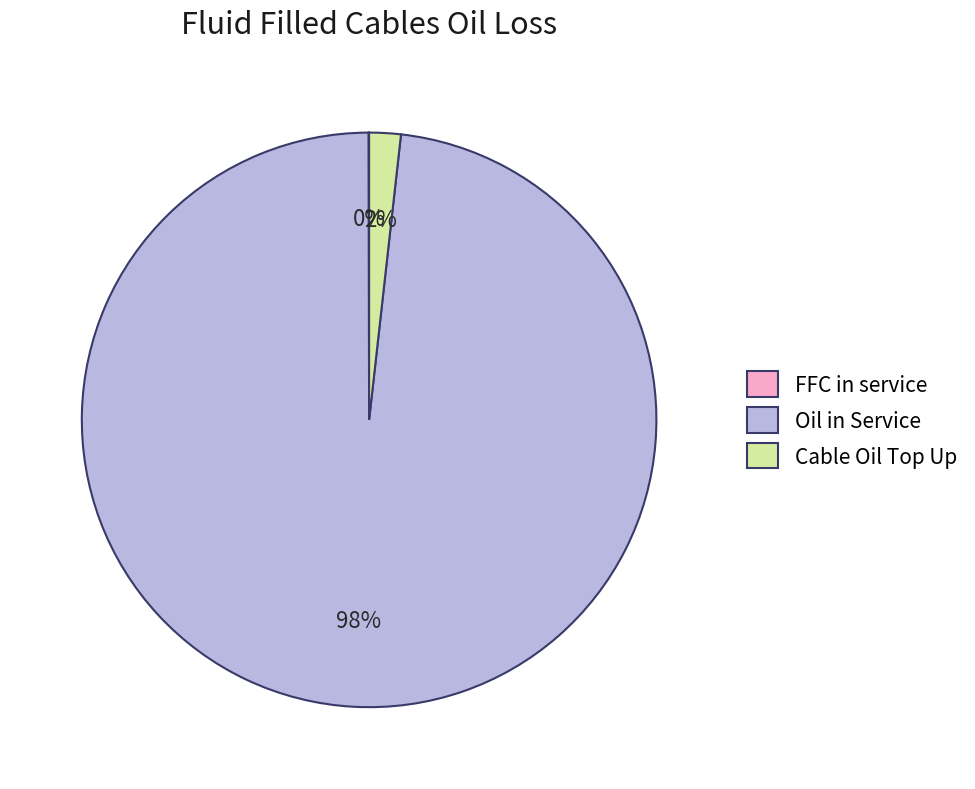

Is it true that Oil in Service is 91% of the pie?

False